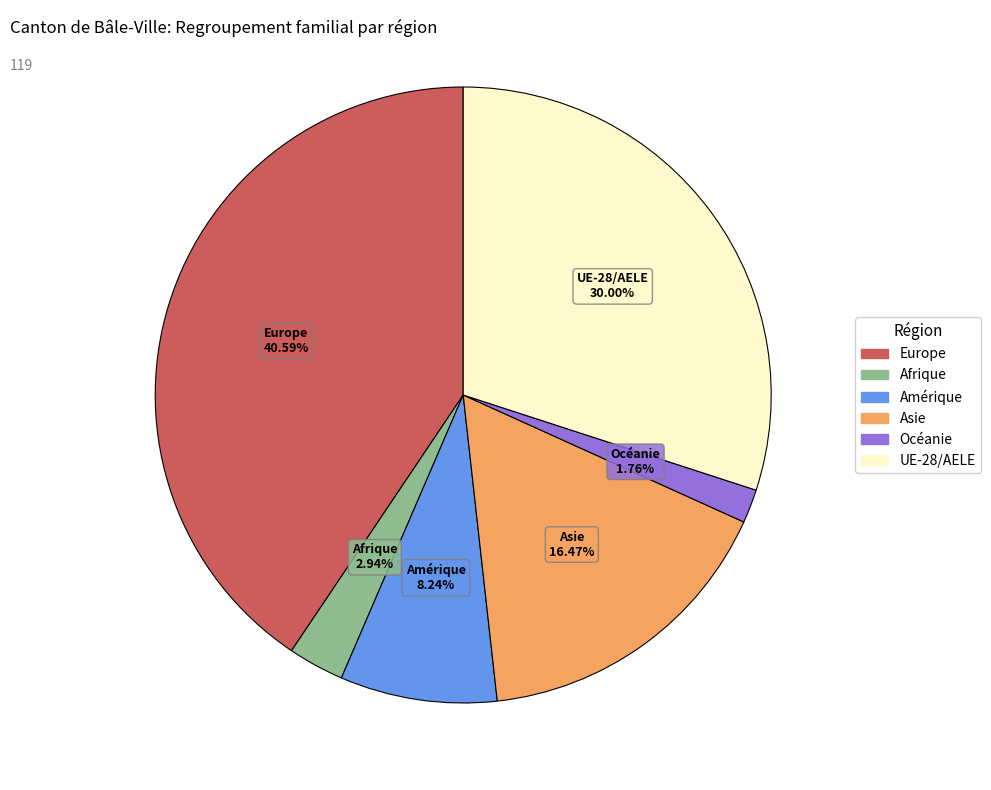

Which category has the biggest portion of the pie?

Europe